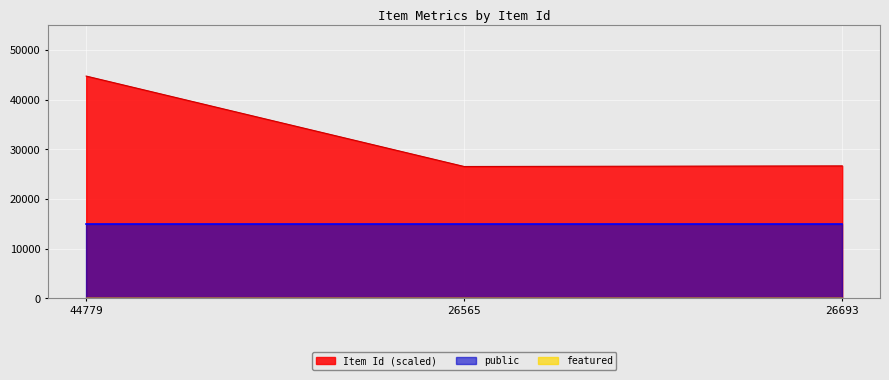

Which series has the largest total across all categories?

Item Id (scaled)